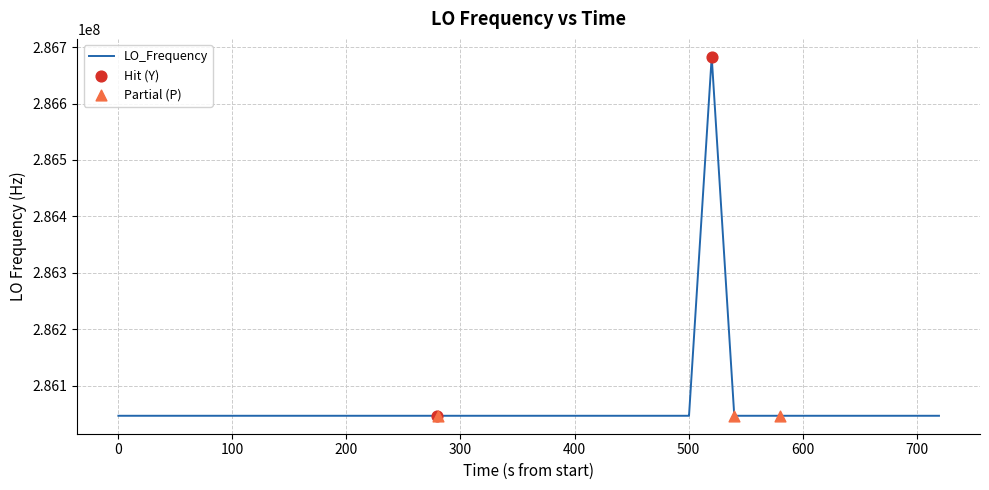

What is the maximum value shown in the chart?

286682703.9